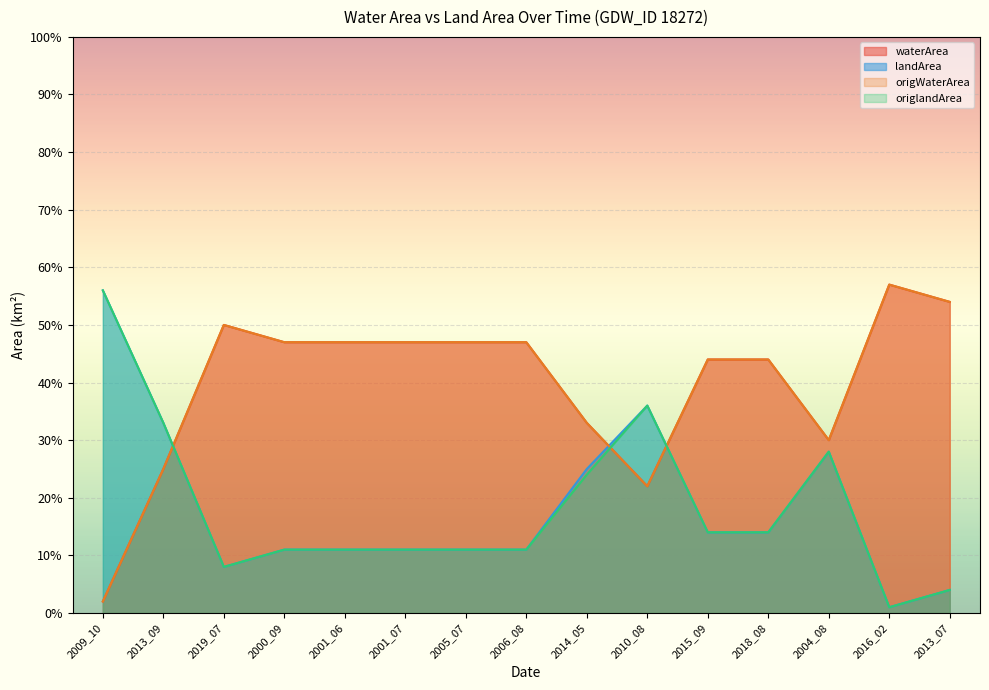

What is the difference between the maximum and second lowest values in the origWaterArea series?

0.3